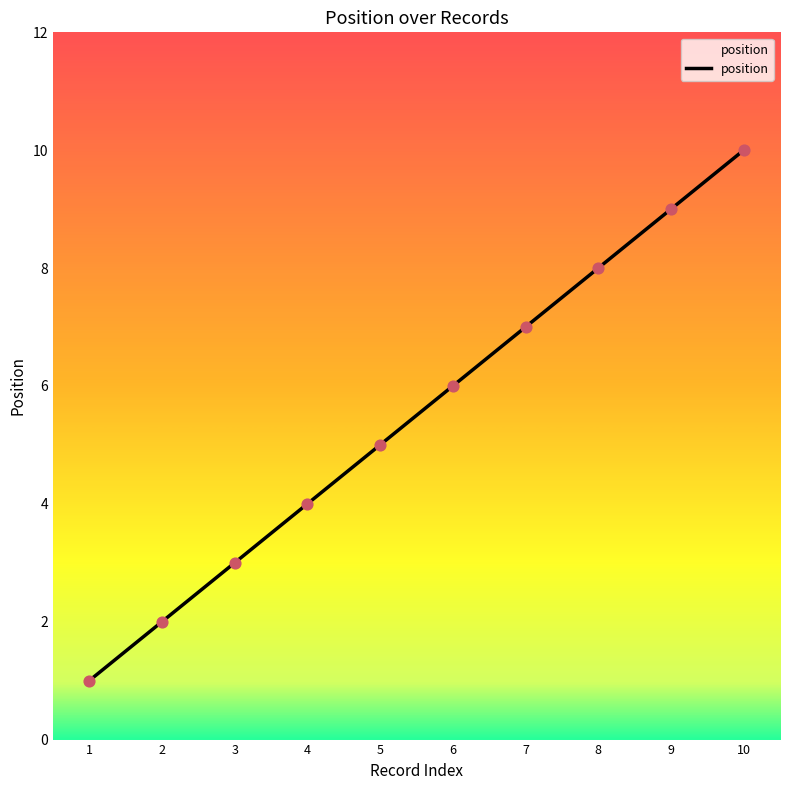

What is the ratio of the value at 9 to the value at 8?

1.1